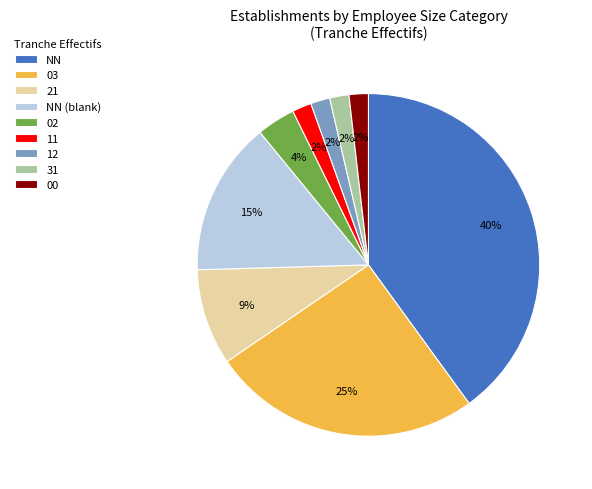

To the nearest percent, what is the difference between the largest and smallest slice percentages?

38%